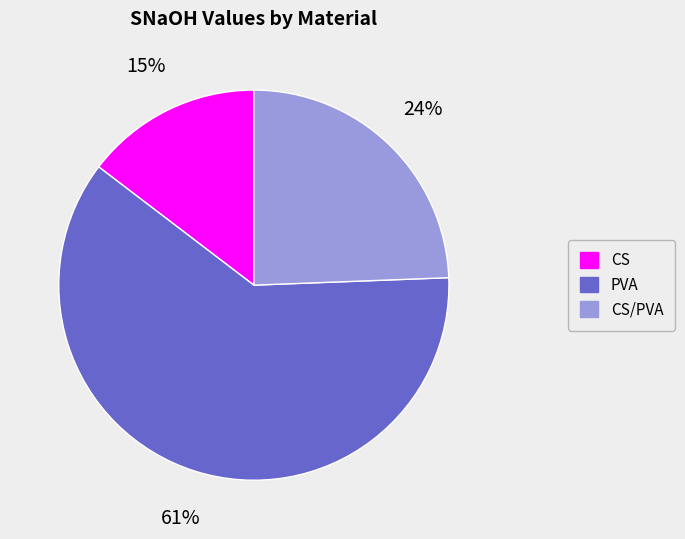

To the nearest percent, what is the difference between the largest and smallest slice percentages?

46%